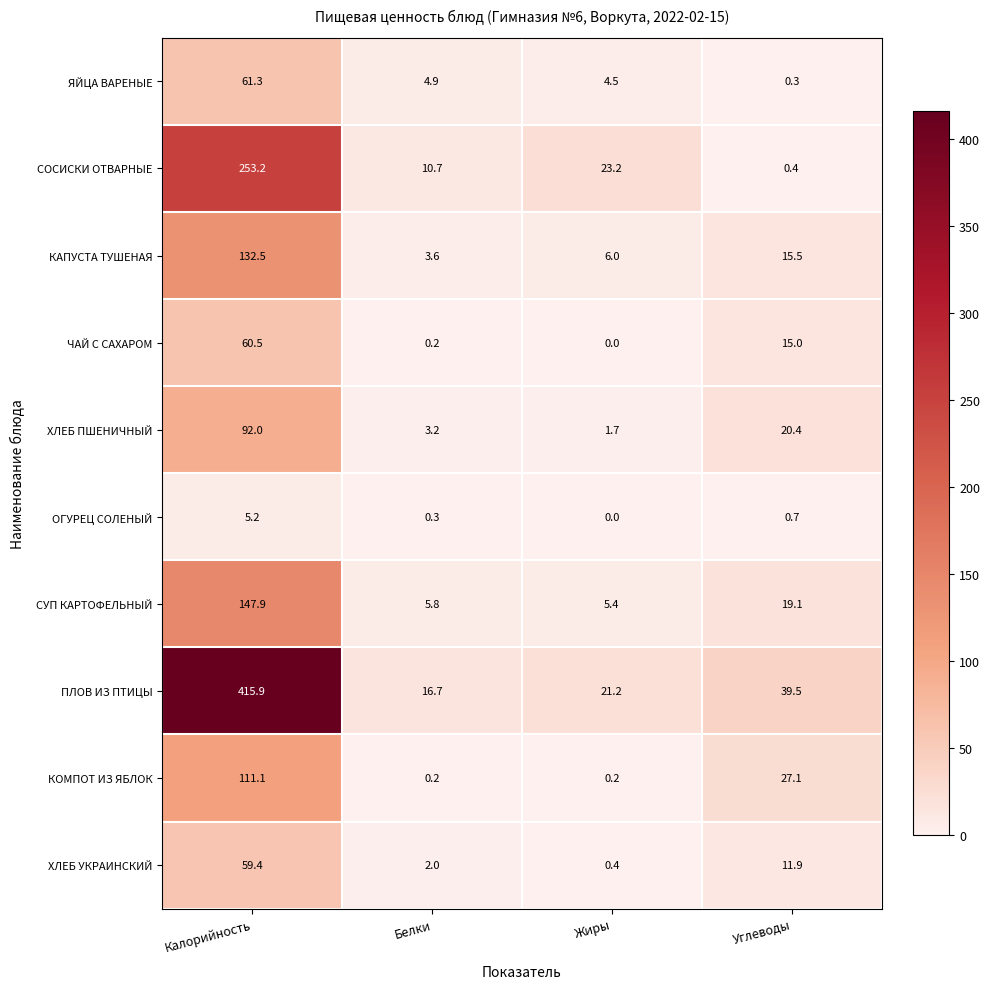

At which label does ЯЙЦА ВАРЕНЫЕ first exceed 4?

Калорийность